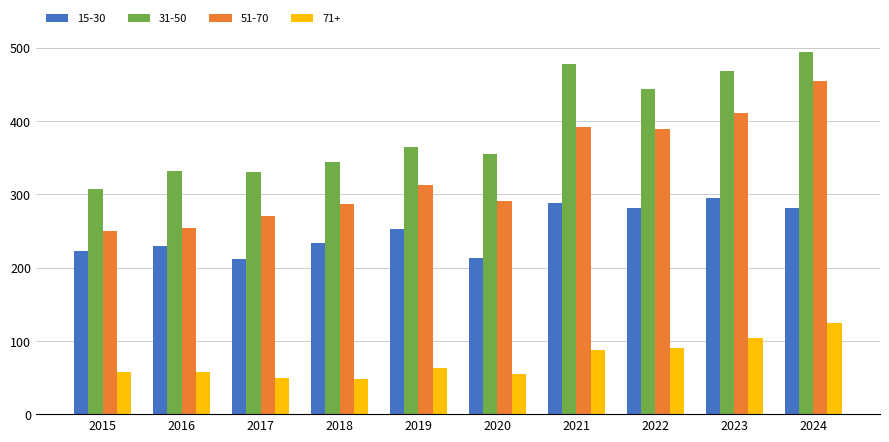

At how many categories does at least one series exceed 261?

10